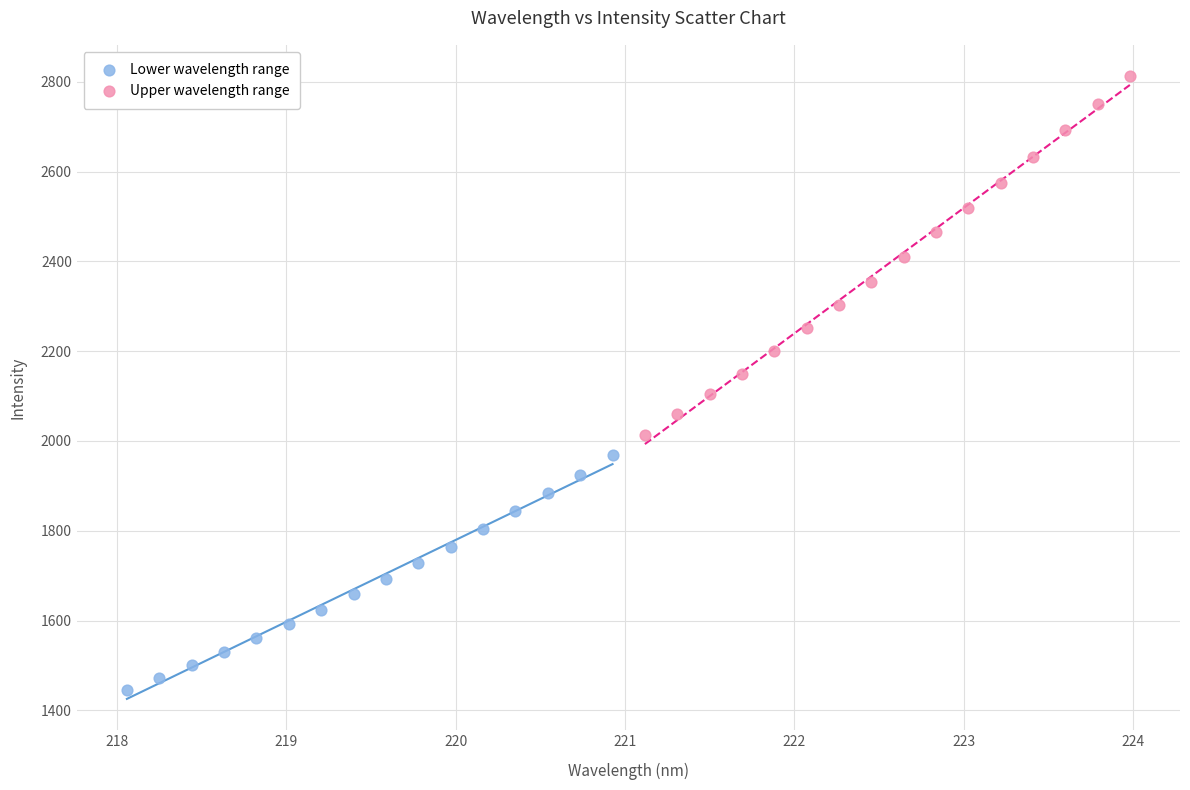

Which series reaches the maximum Y coordinate?

Upper wavelength range